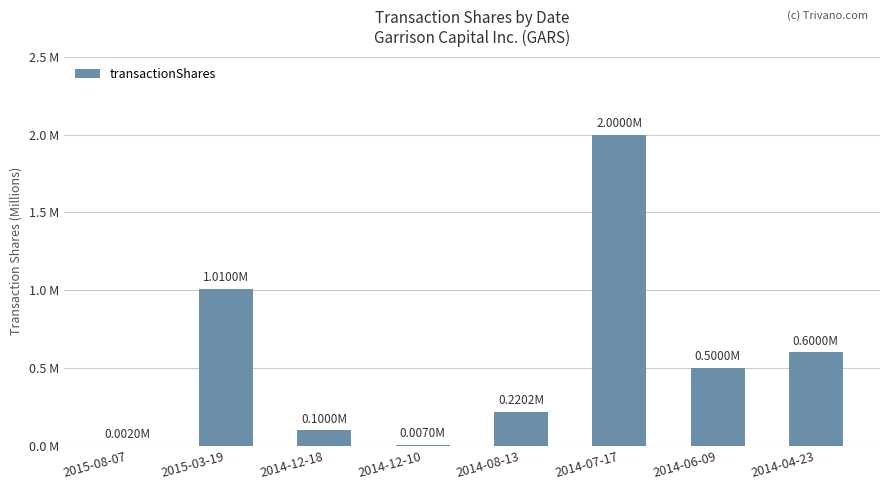

Reading left to right, transcribe all the data shown in this chart.

2015-08-07=0.0	2015-03-19=1.0	2014-12-18=0.1	2014-12-10=0.0	2014-08-13=0.2	2014-07-17=2.0	2014-06-09=0.5	2014-04-23=0.6